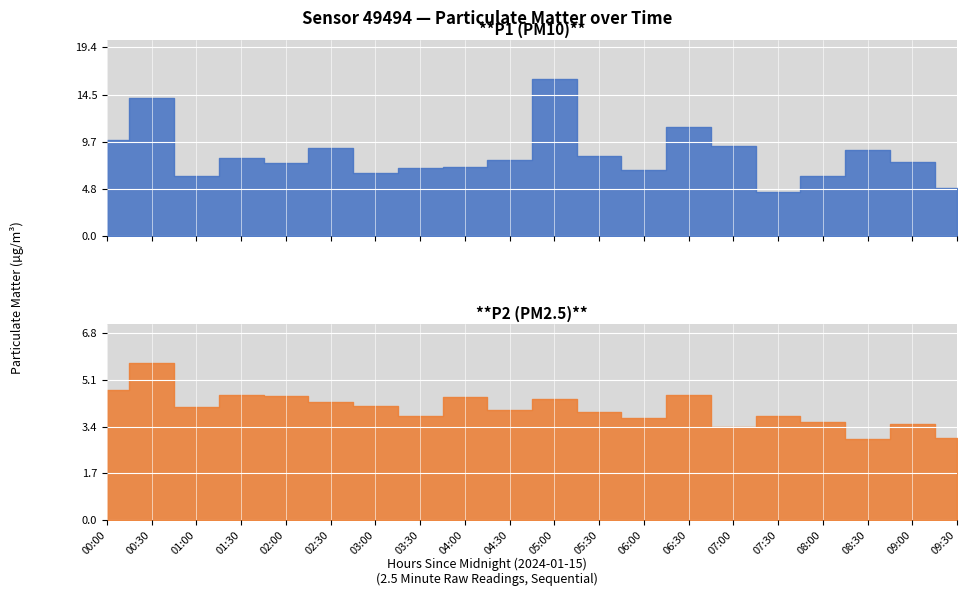

True or false: P1 and P2 intersect in this chart.

False